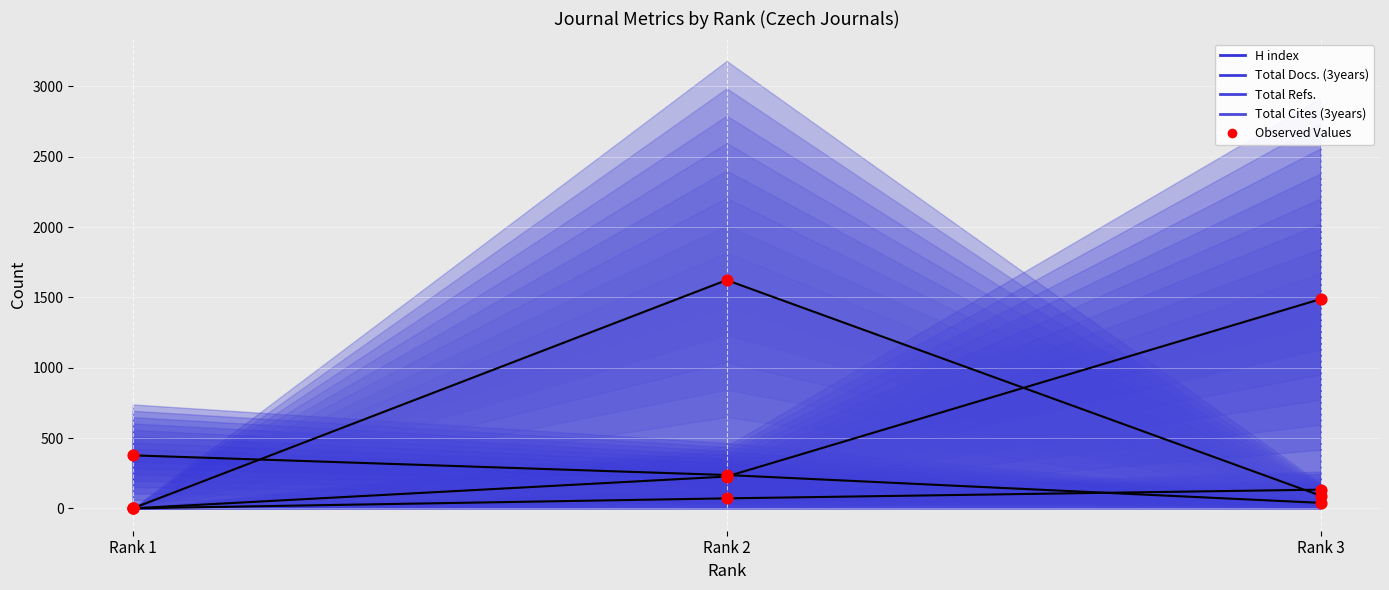

What is the total value across all series at Rank 3?

1750